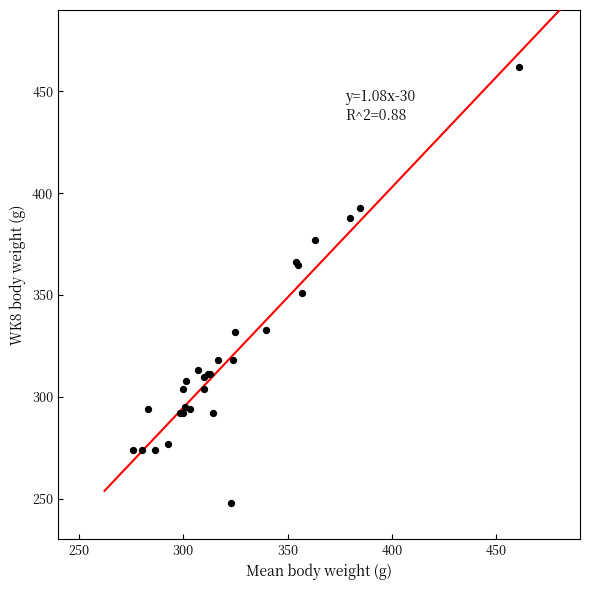

What Y value in the scatter plot is closest to 355?

351